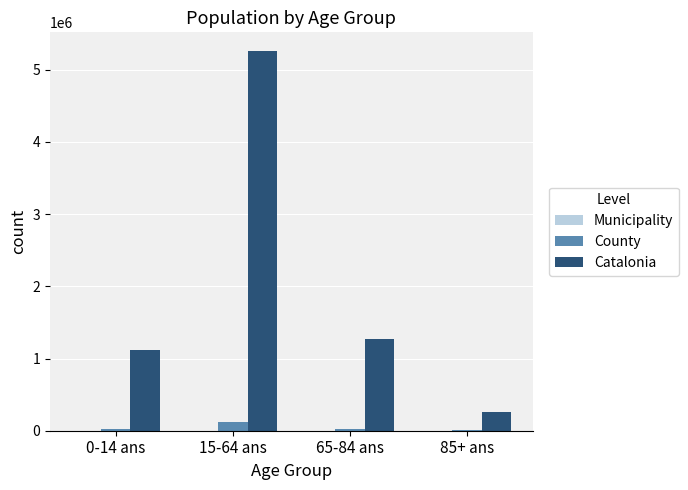

Which series has the largest total across all categories?

Catalonia